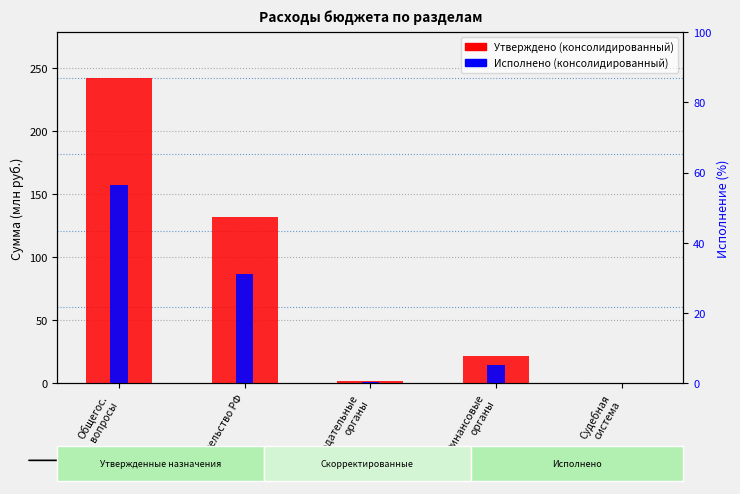

The value of Исполнено (консолидированный) at Финансовые
органы is 14.3. True or false?

True